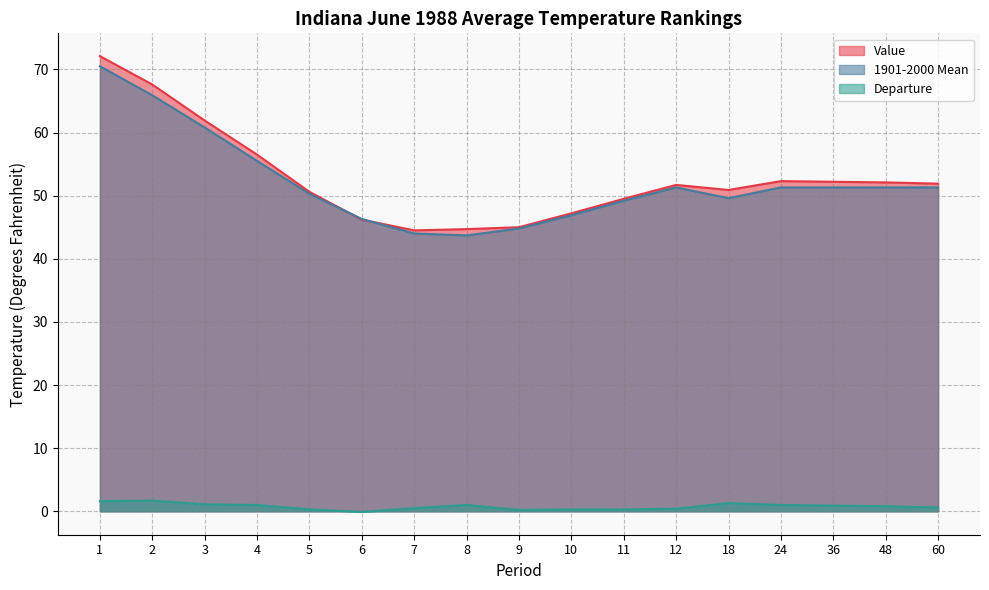

Is the value of Departure at 12 greater than the value of 1901-2000 Mean at 7?

No